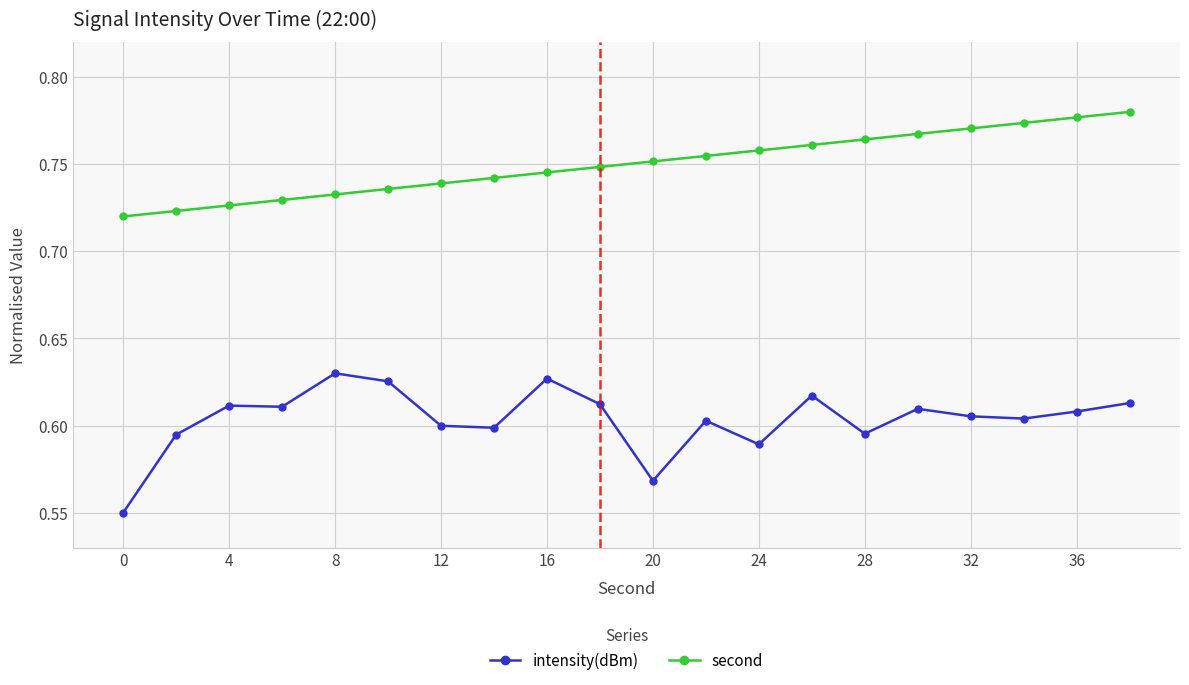

True or false: second and intensity(dBm) intersect in this chart.

False